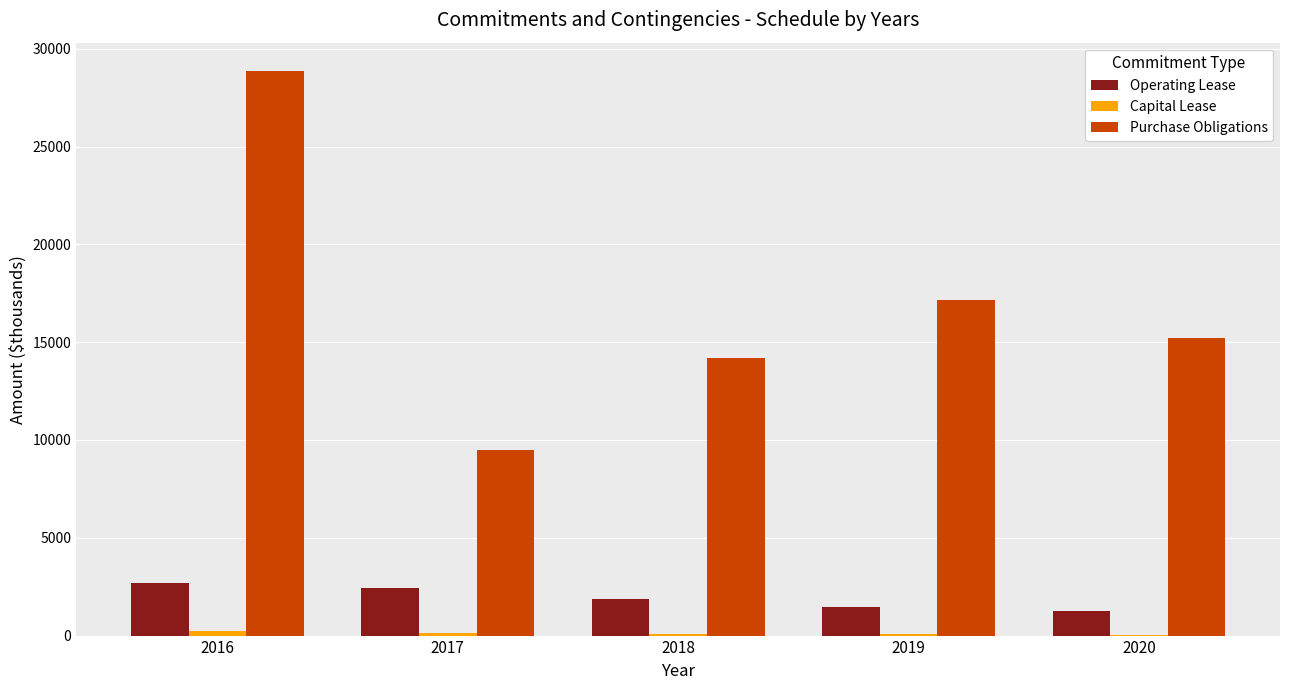

Count the number of data series in this chart.

3